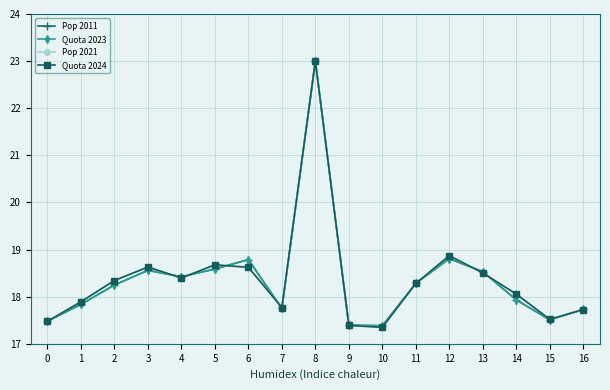

How many data points in Pop 2021 are above 18?

10